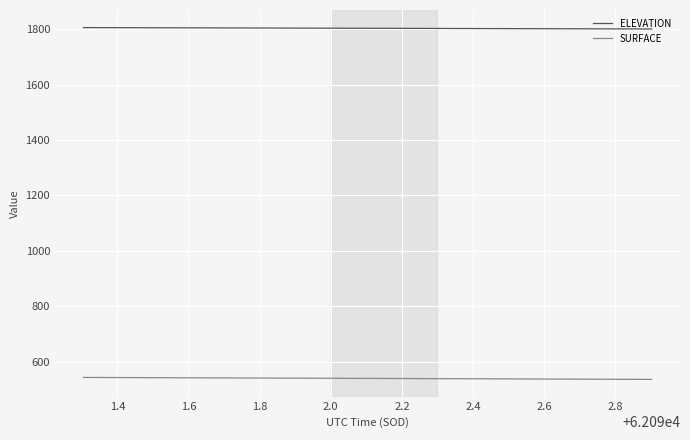

What is the sum of all ELEVATION values?

72143.4